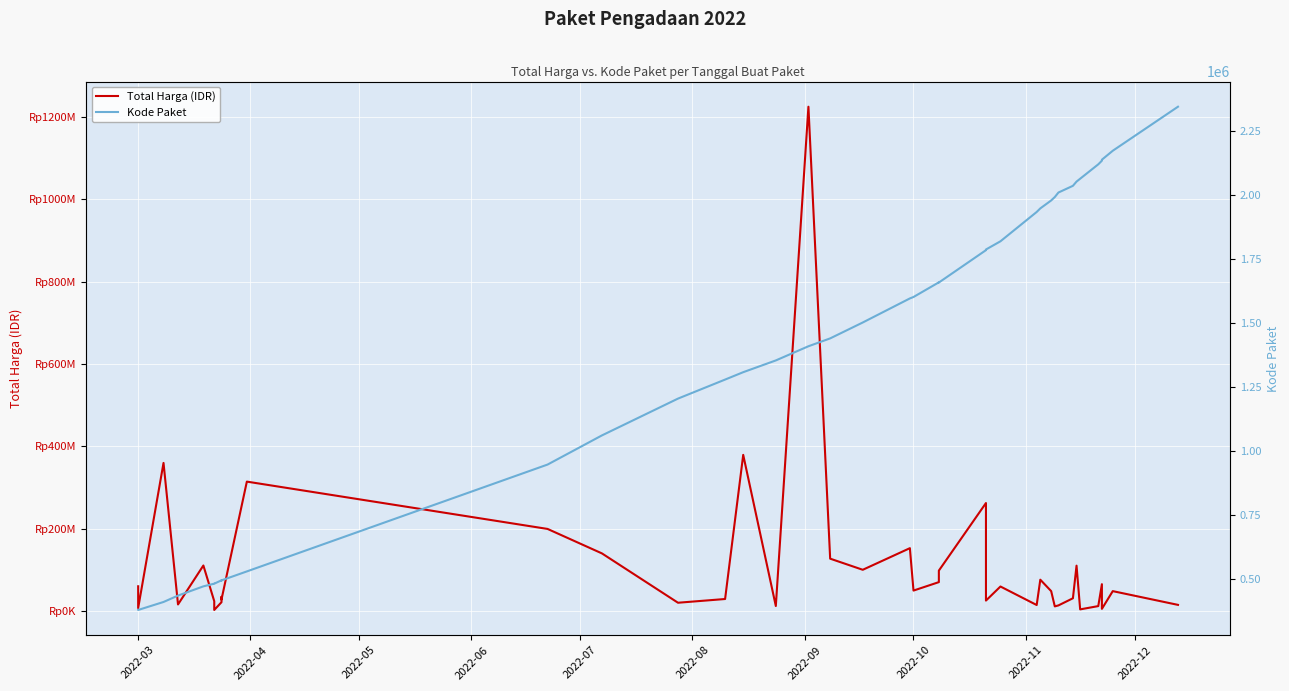

True or false: Kode Paket and Total Harga (IDR) cross at least once.

False